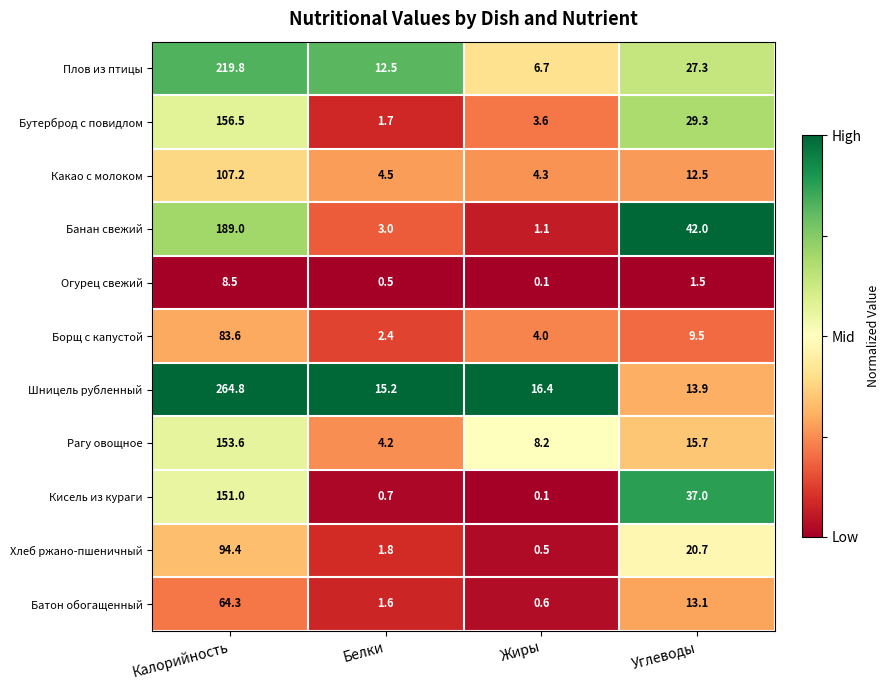

What is the difference between the Борщ с капустой values at Белки and Калорийность?

81.2